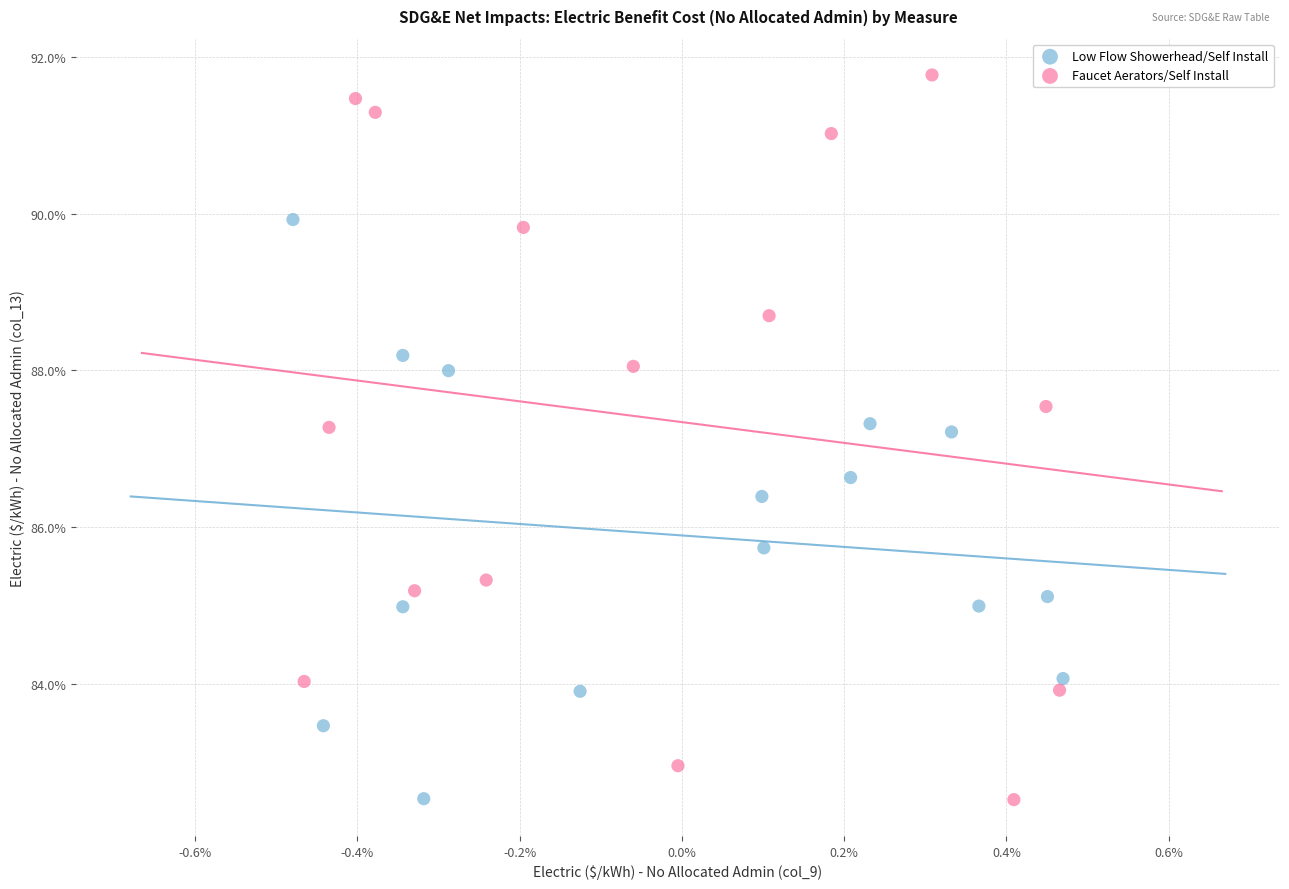

What are all the series names shown in the legend?

Low Flow Showerhead/Self Install, Faucet Aerators/Self Install